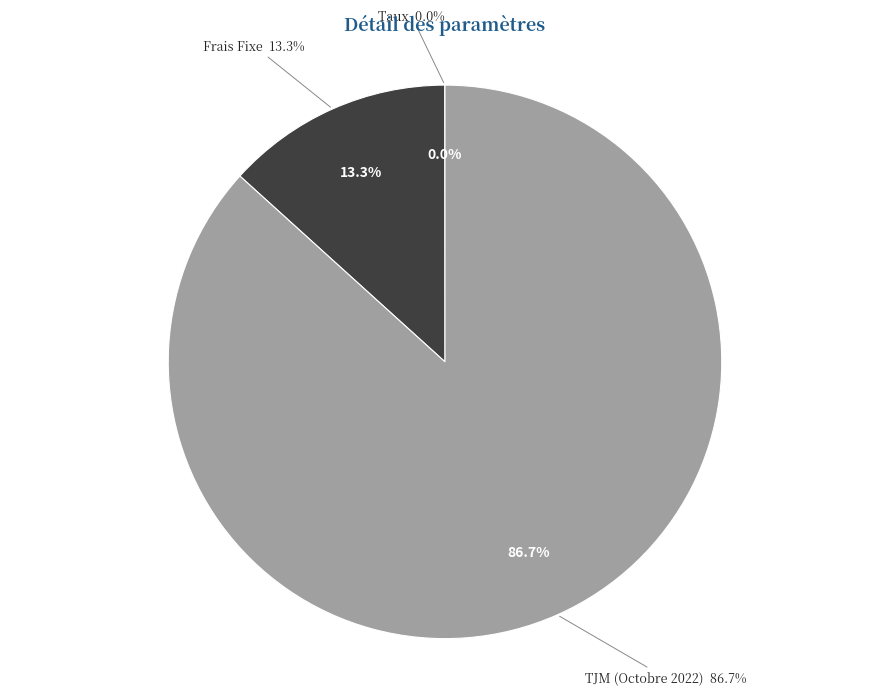

What portion of the pie excludes Taux?

100.0%